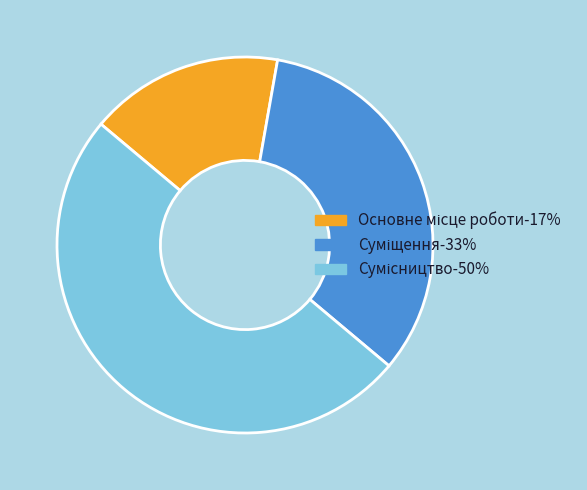

How many slices are in this pie chart?

3